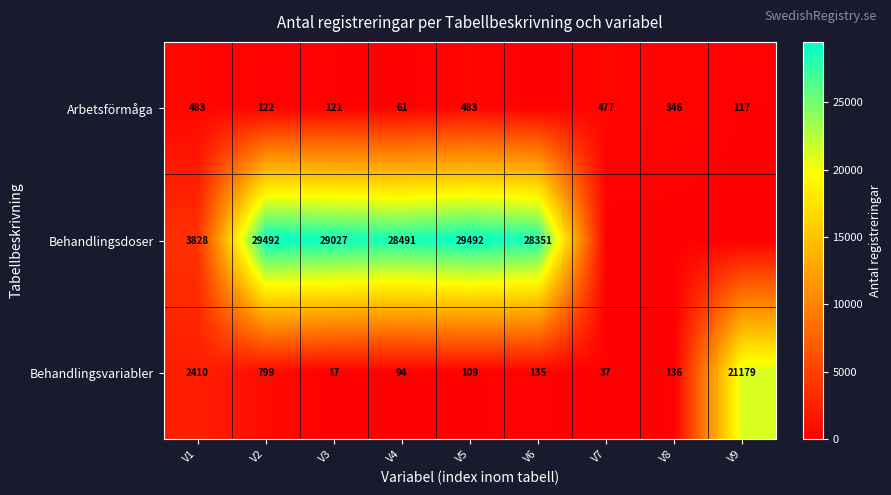

Rank the series at V3 from highest to lowest value.

Behandlingsdoser, Arbetsförmåga, Behandlingsvariabler